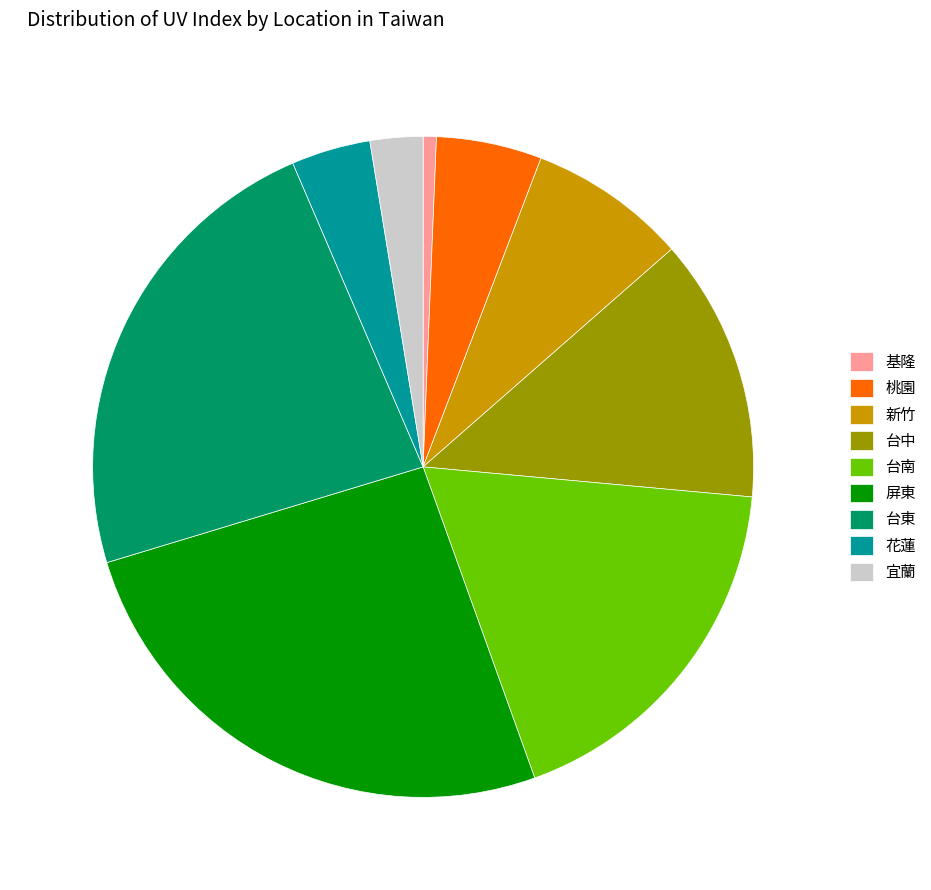

Which slice is the smallest?

基隆